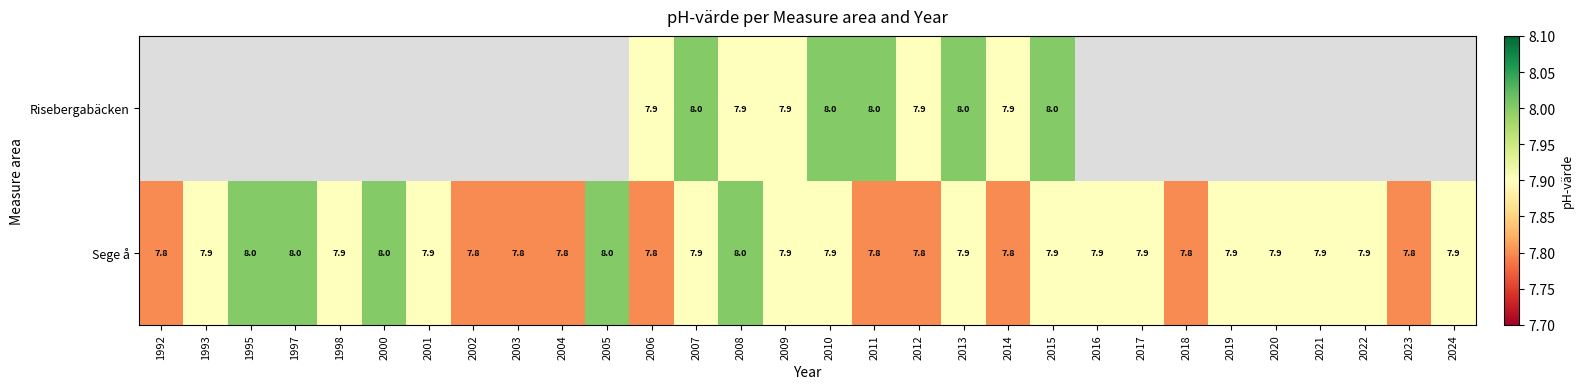

How many Sege å values are between 7 and 8?

30